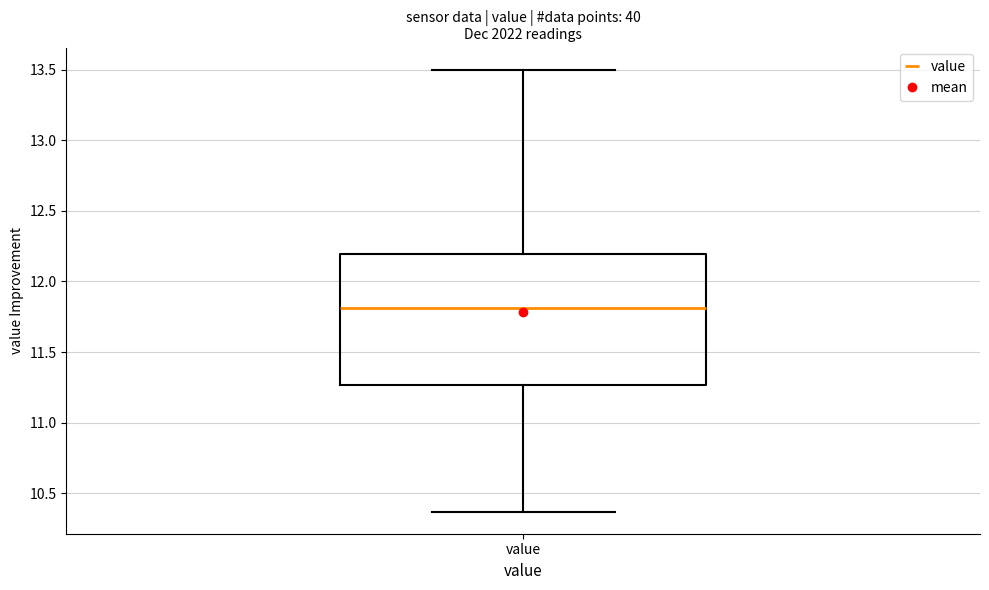

Transcribe this box plot: give where the median line is, the range the box spans, and where the two whiskers end, as read against the y-axis. The values are not printed on the chart, so give them approximately, as read against the axis.

median 11.80, box 11.25 to 12.20, whiskers 10.35 to 13.50